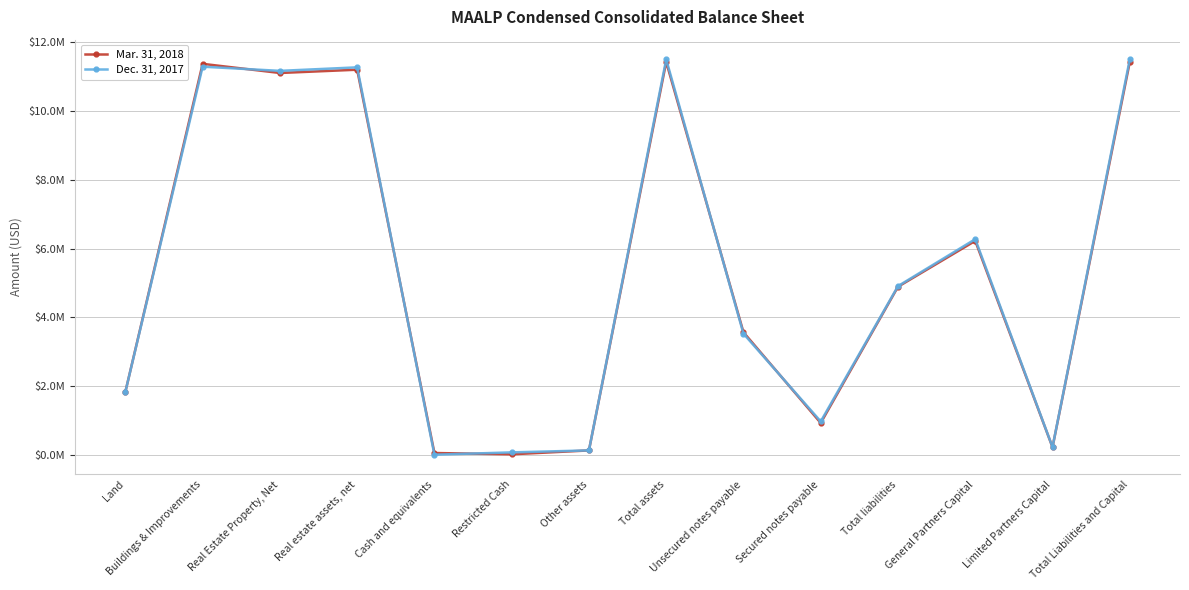

What is the label of the 6th point from the left?

Restricted Cash